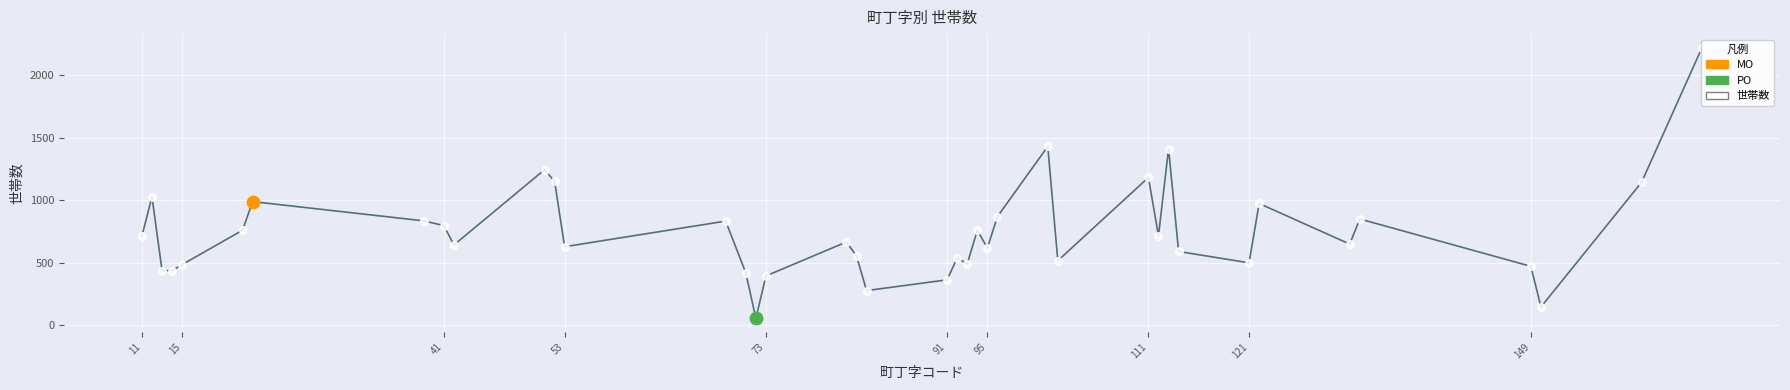

Which series reaches the maximum Y coordinate?

世帯数 (line)